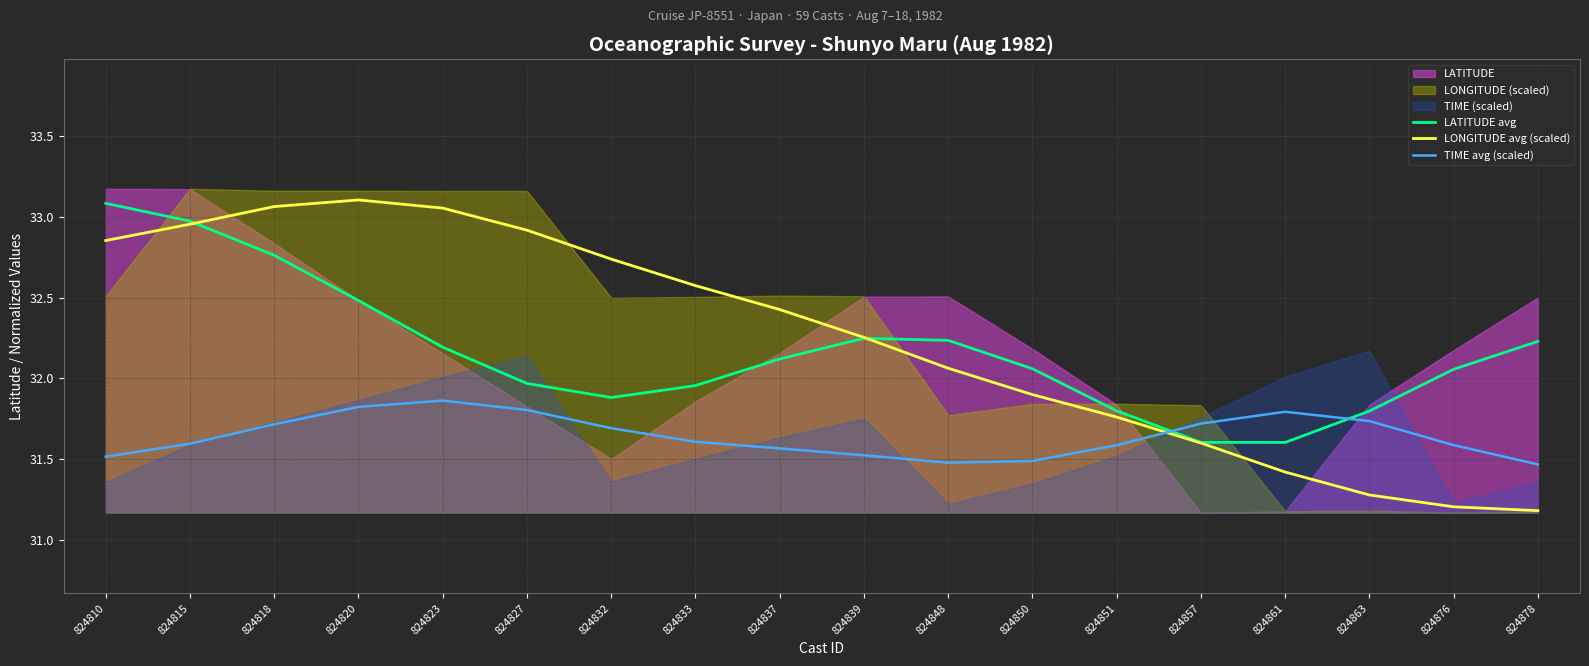

What is the lowest value of the LATITUDE avg series?

31.6